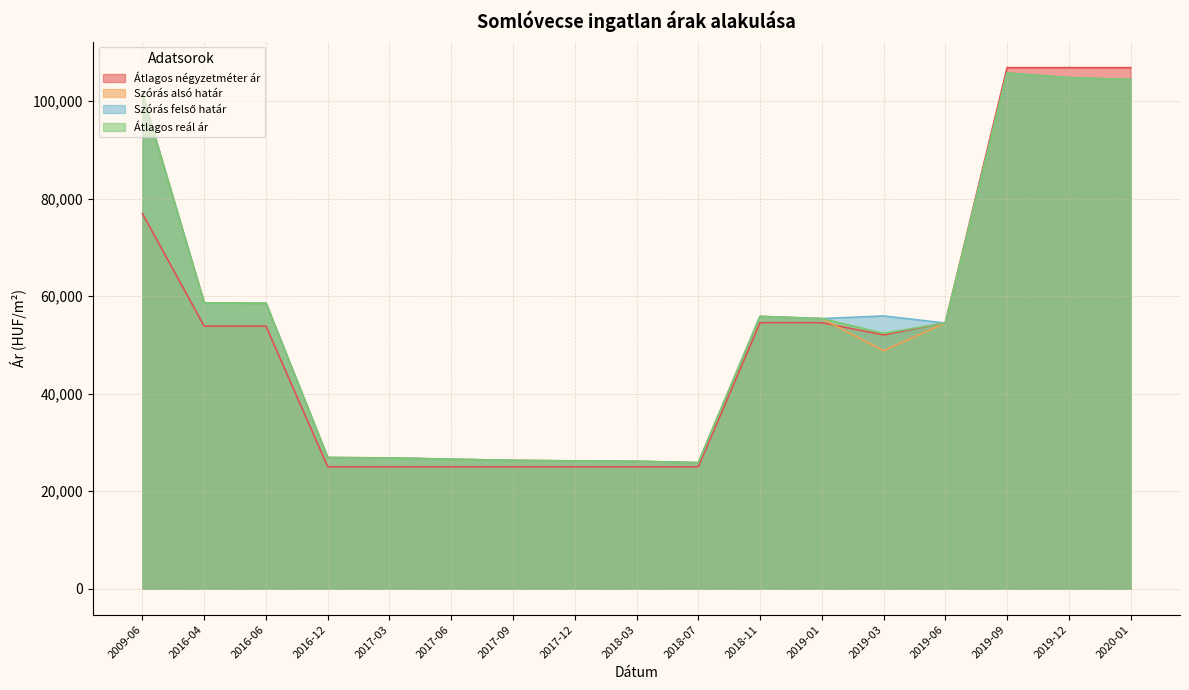

Which category has the lowest value across all series?

2016-12